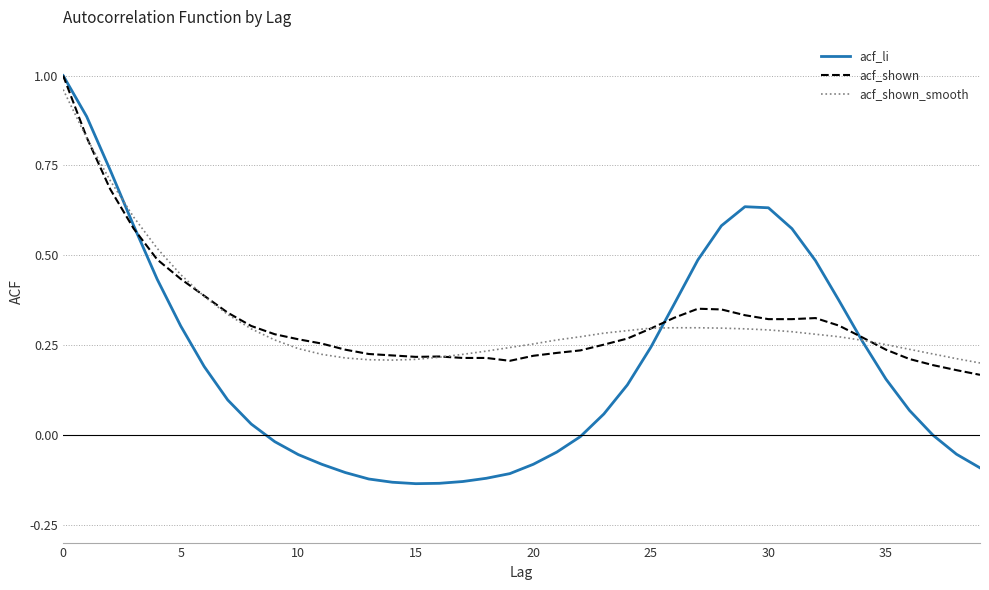

Which series has the largest range (max minus min)?

acf_li